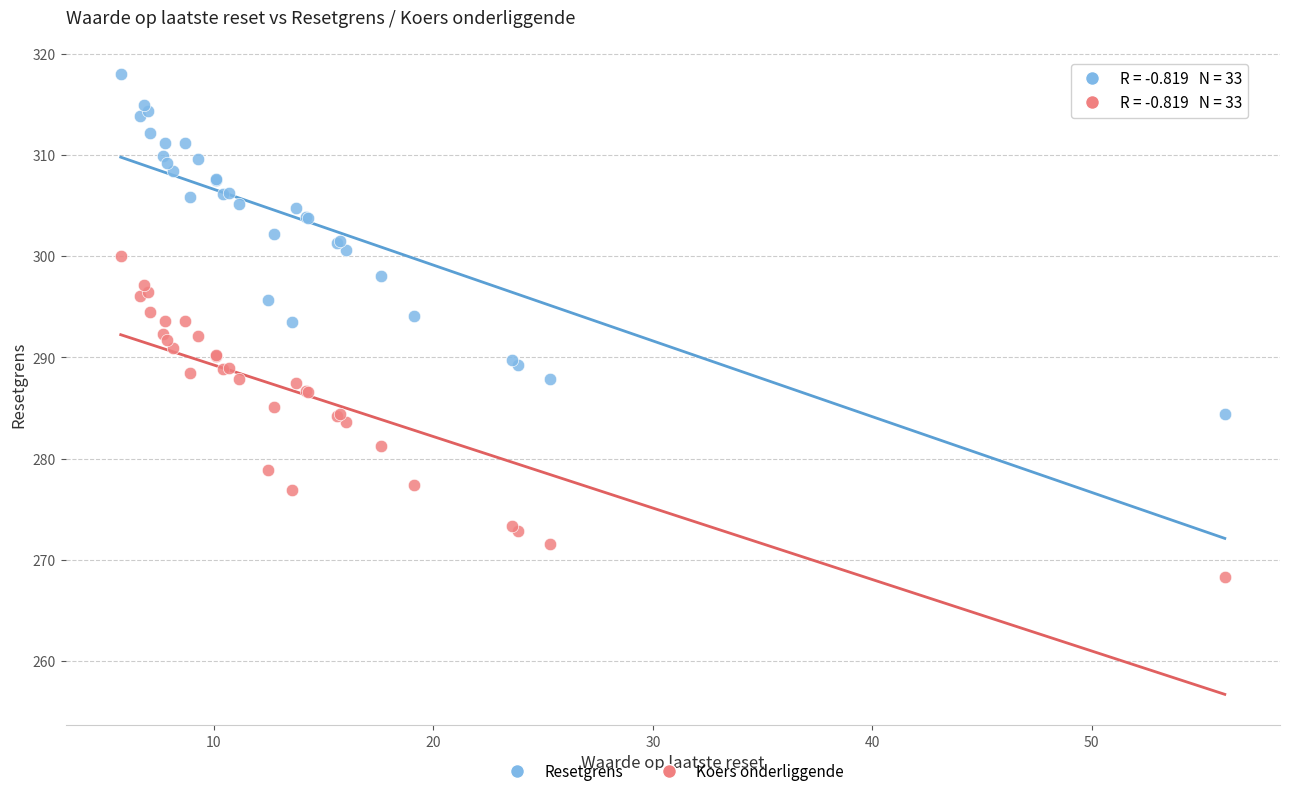

What are all the series names shown in the legend?

Resetgrens, Koers onderliggende